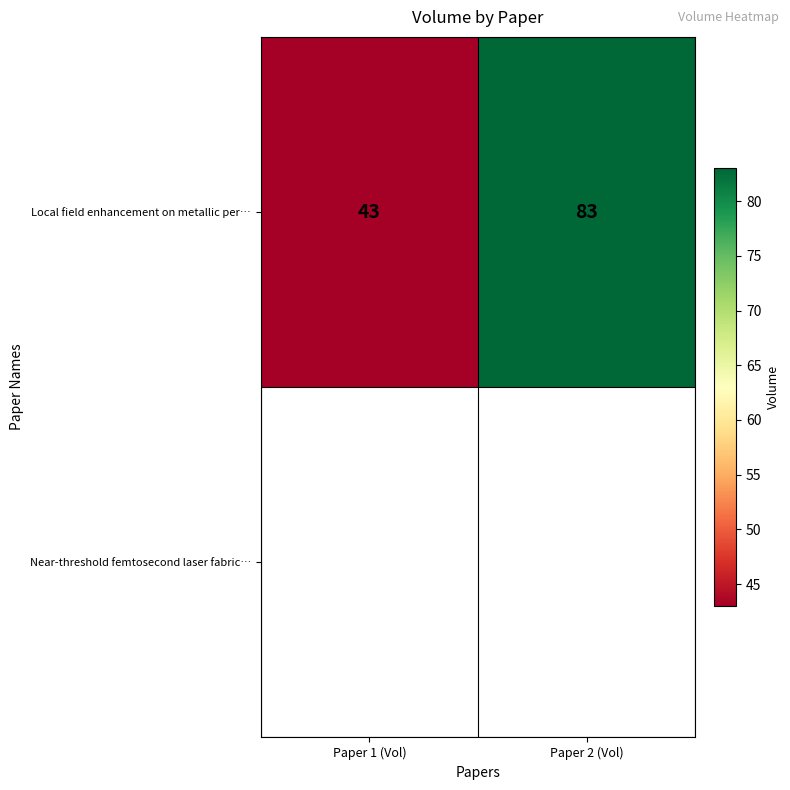

Is it true that the value at Paper 1 (Vol) is 66?

False